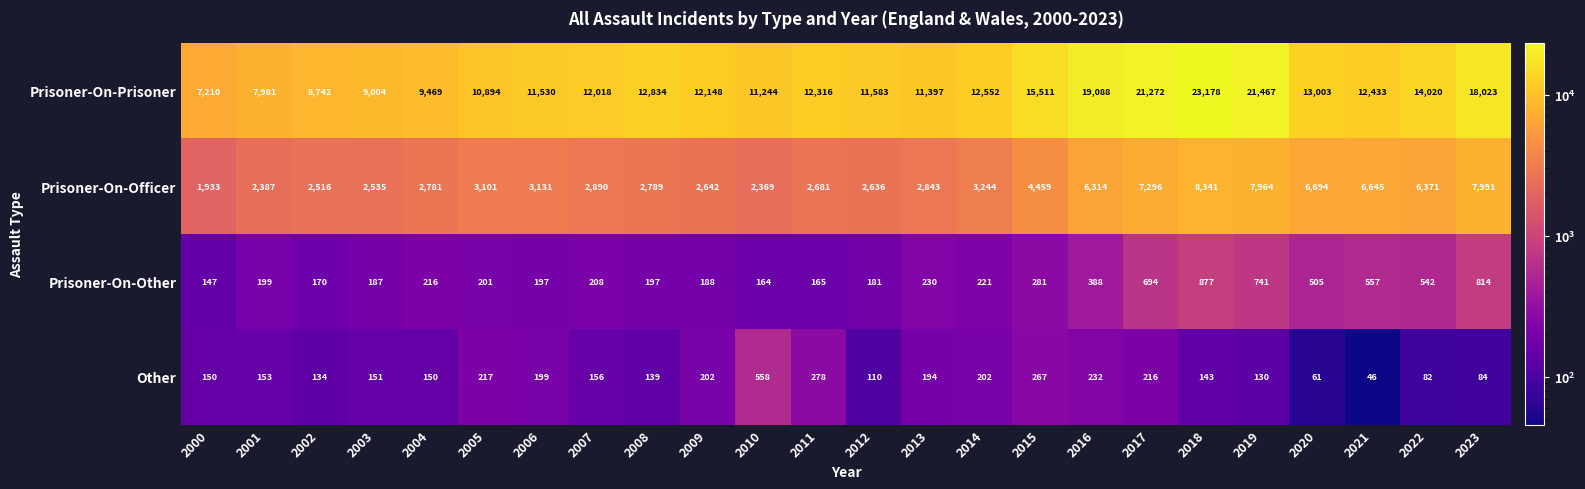

What is the sum of all Other values?

4254